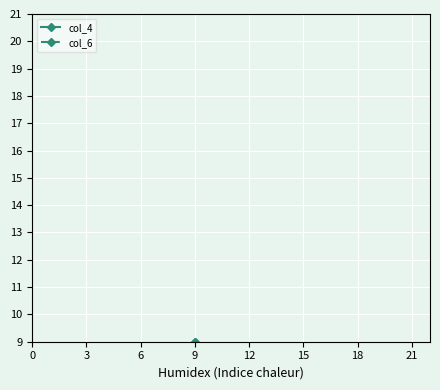

At how many categories does at least one series exceed 4?

4